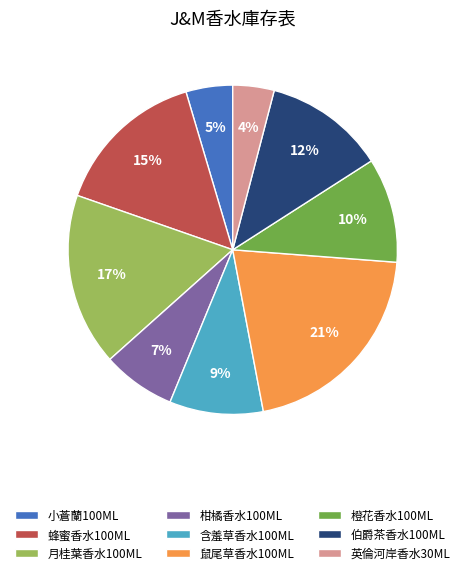

Does 月桂葉香水100ML account for over 50% of the chart?

No